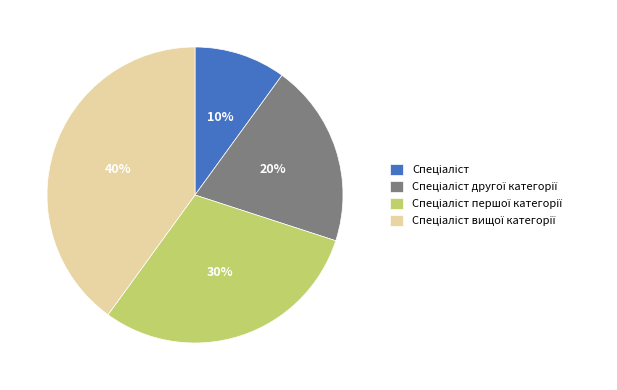

Is there a majority slice in this chart?

No